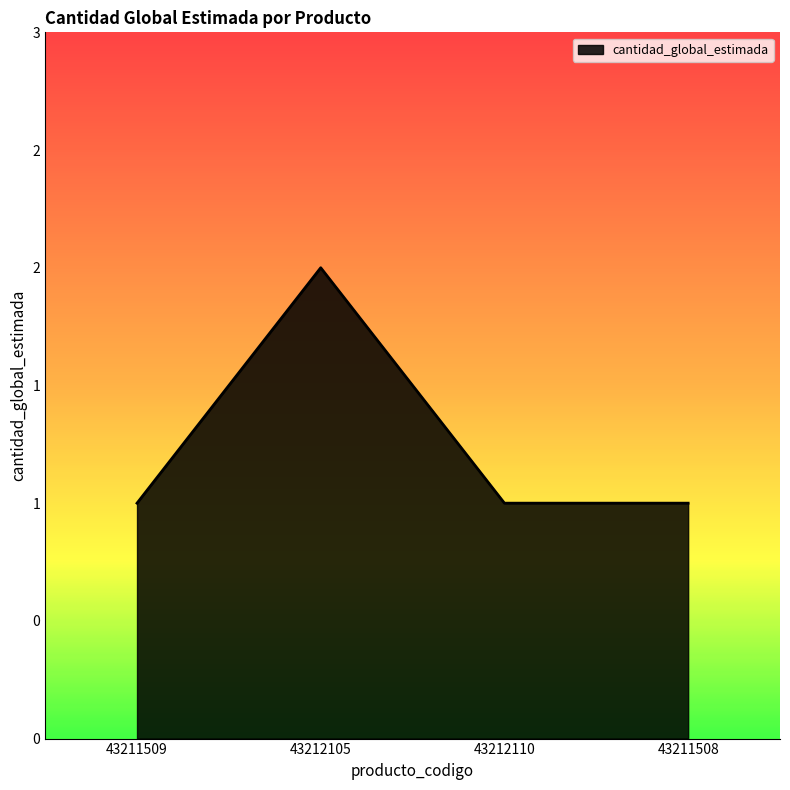

List the labels in order of value, largest first.

43212105, 43211509, 43212110, 43211508